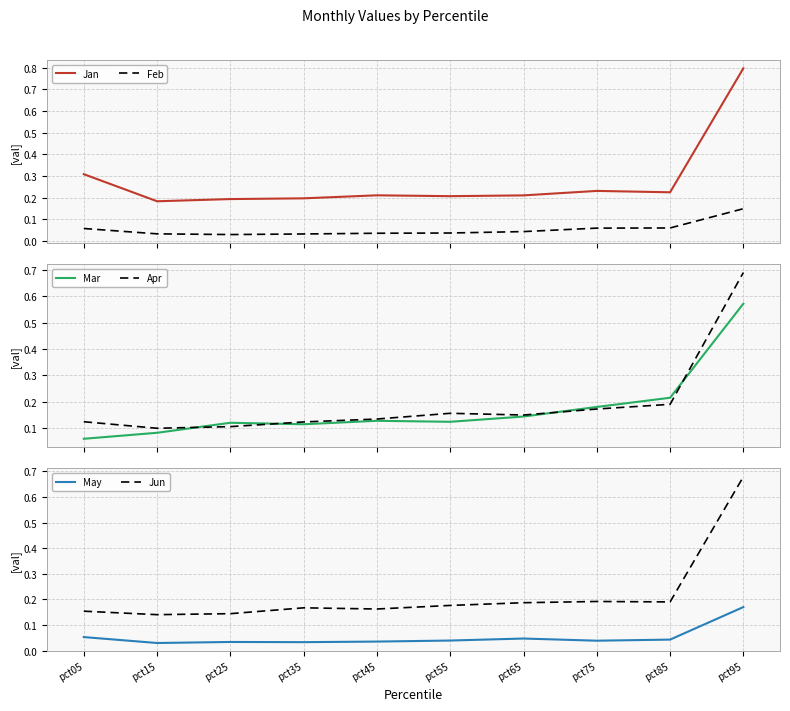

What are all the series names shown in the legend?

Jan, Feb, Mar, Apr, May, Jun